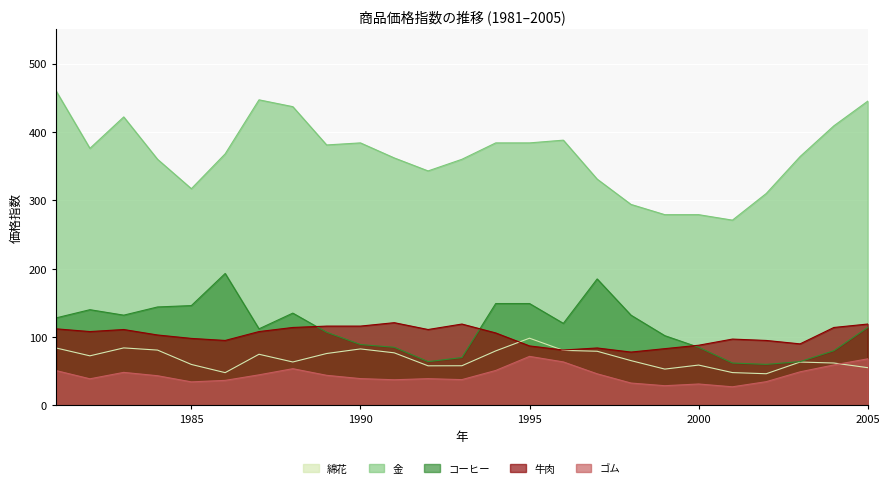

What is the difference between the 綿花 values at 1992 and 1986?

10.0